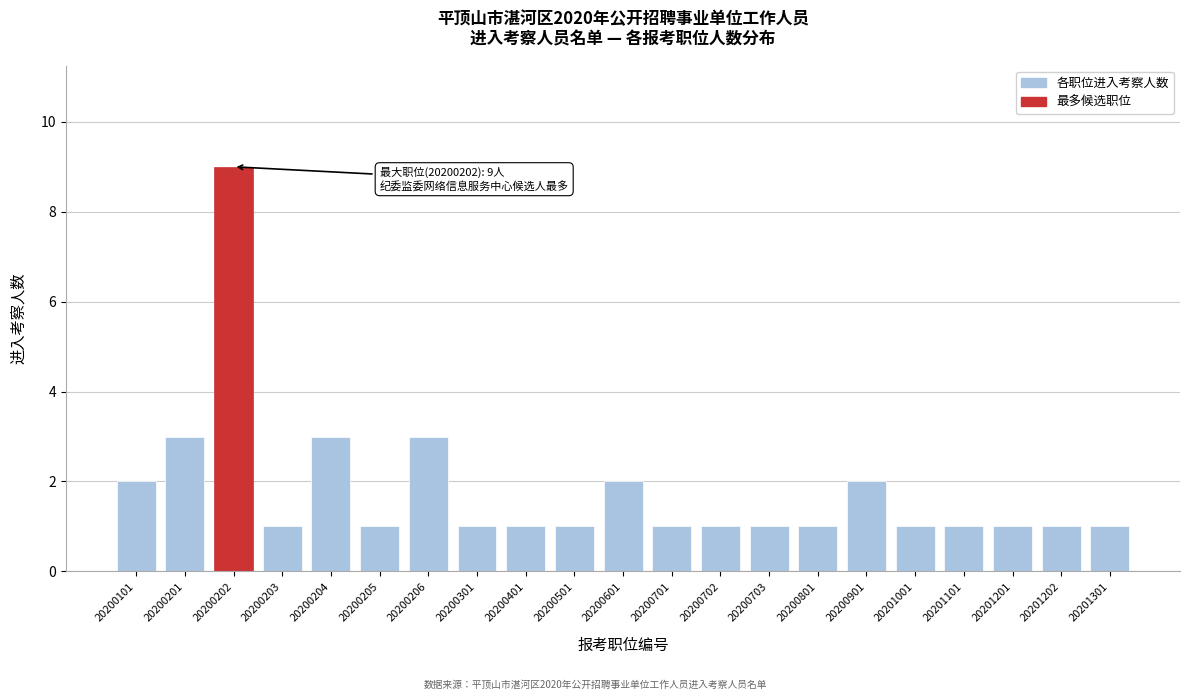

Reading left to right, extract all data points from this chart.

20200101=2	20200201=3	20200202=9	20200203=1	20200204=3	20200205=1	20200206=3	20200301=1	20200401=1	20200501=1	20200601=2	20200701=1	20200702=1	20200703=1	20200801=1	20200901=2	20201001=1	20201101=1	20201201=1	20201202=1	20201301=1